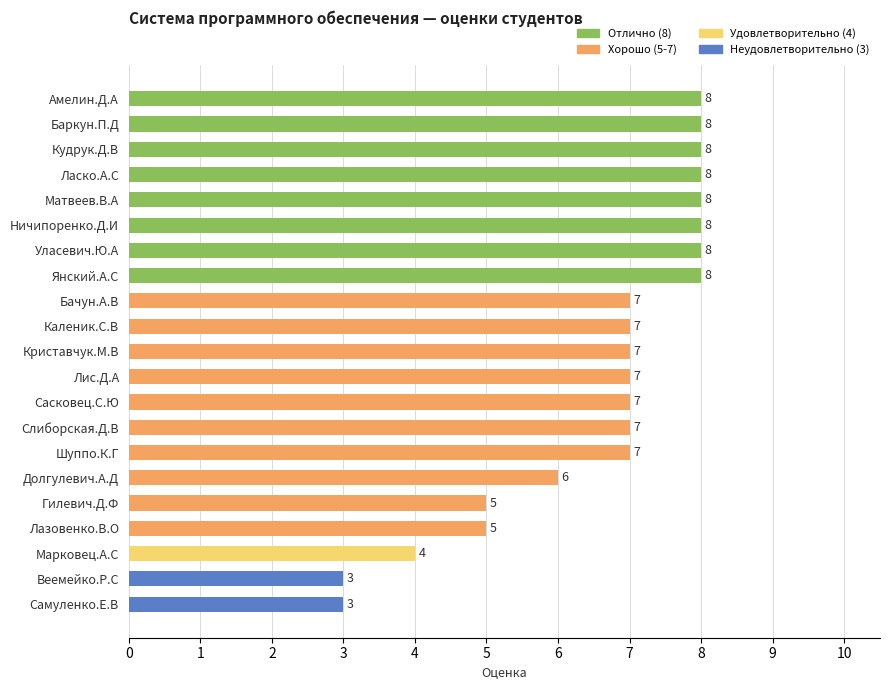

What is the smallest value displayed?

3